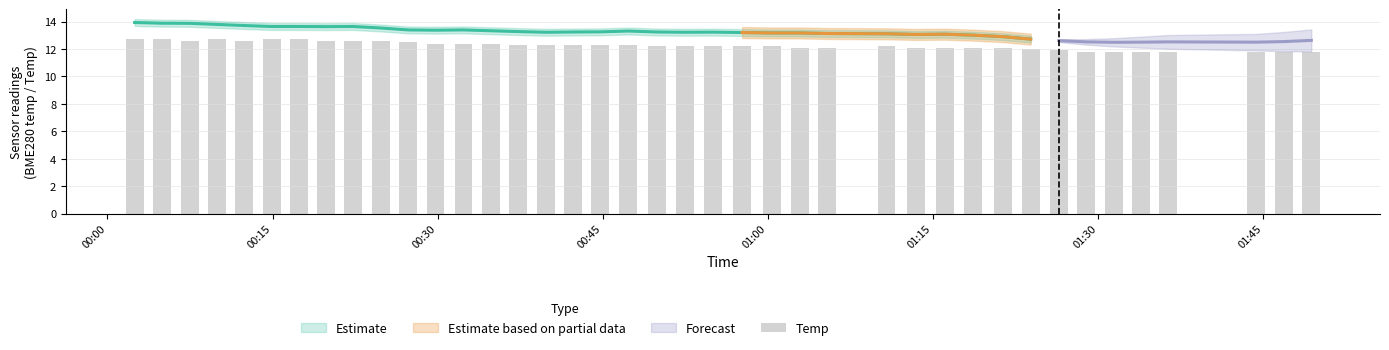

Is it true that the value at 00:45 is 22.6?

False